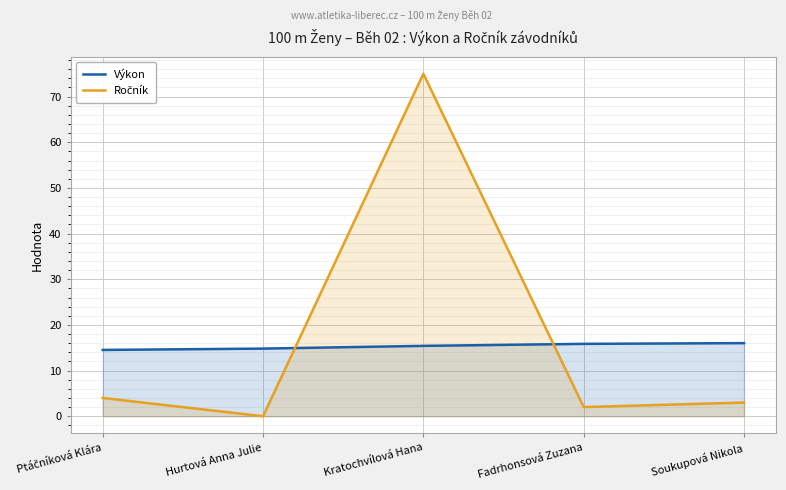

How many interior local peaks does the Ročník series have?

1